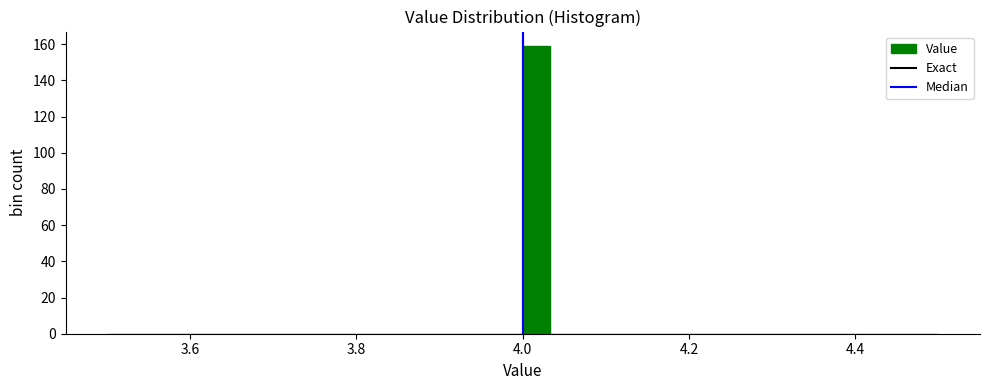

Around what value on the x-axis is the tallest bar? Give the approximate position of its centre, as read against the axis.

4.02